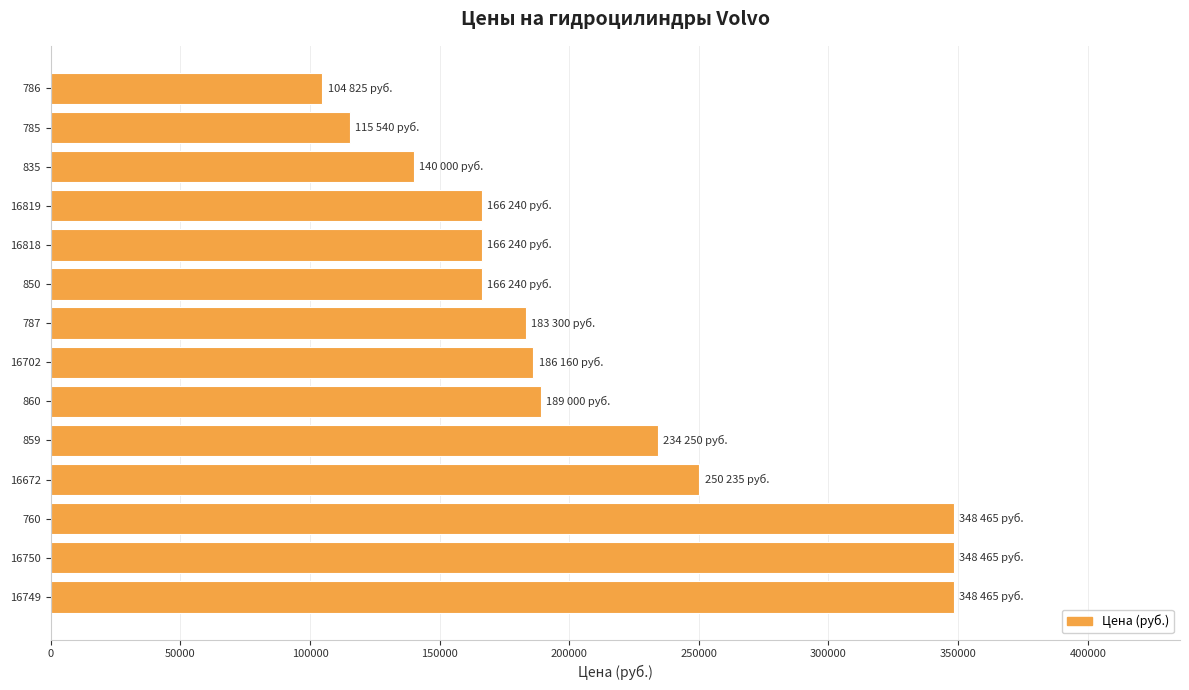

Is it true that the value at 859 is 72472?

False